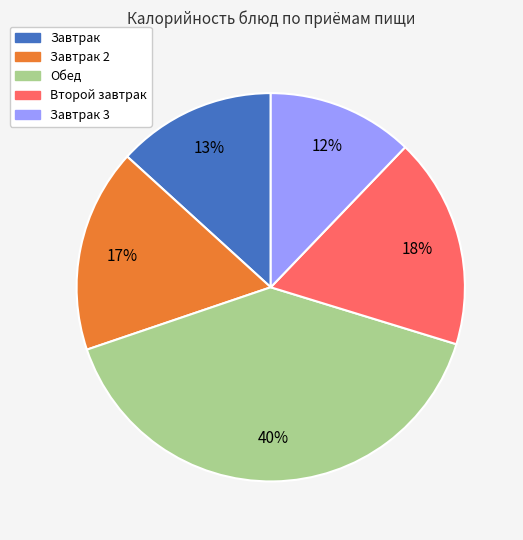

To the nearest percent, what is the average slice percentage?

20%